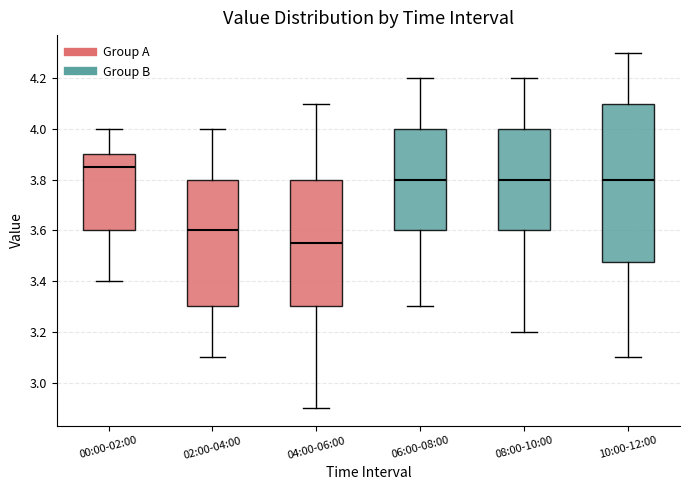

Reading left to right, transcribe this box plot: for each box, give where its median line is, the range the box spans, and where its two whiskers end, as read against the y-axis. The values are not printed on the chart, so give them approximately, as read against the axis.

00:00-02:00: median 3.86, box 3.60 to 3.90, whiskers 3.40 to 4.00
02:00-04:00: median 3.60, box 3.30 to 3.80, whiskers 3.10 to 4.00
04:00-06:00: median 3.56, box 3.30 to 3.80, whiskers 2.90 to 4.10
06:00-08:00: median 3.80, box 3.60 to 4.00, whiskers 3.30 to 4.20
08:00-10:00: median 3.80, box 3.60 to 4.00, whiskers 3.20 to 4.20
10:00-12:00: median 3.80, box 3.48 to 4.10, whiskers 3.10 to 4.30